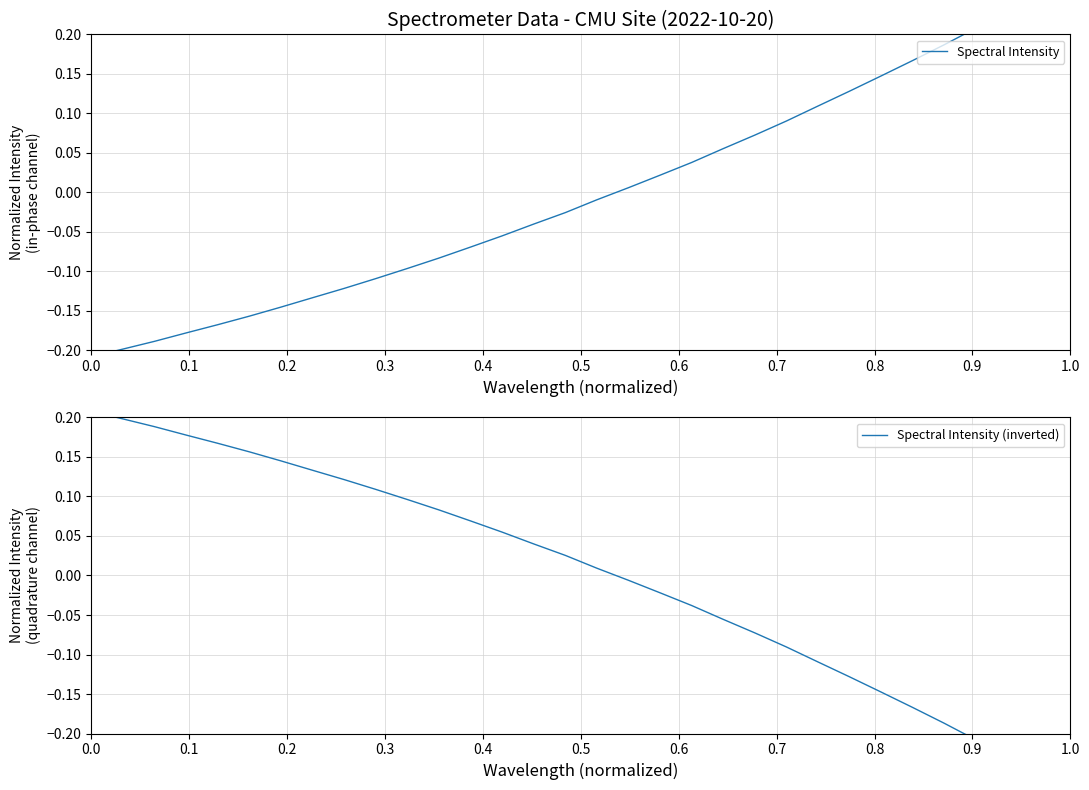

What is the highest value of the Spectral Intensity (inverted) series?

0.2